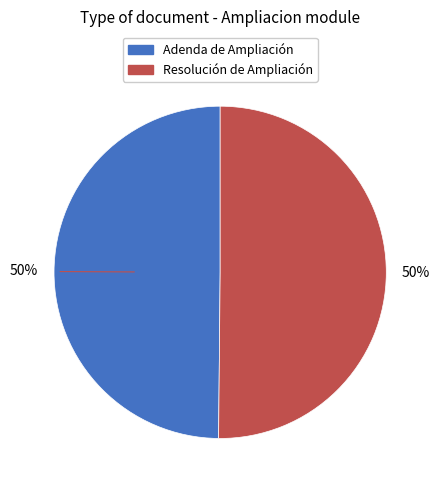

The Adenda de Ampliación slice represents 50% of the pie. True or false?

True